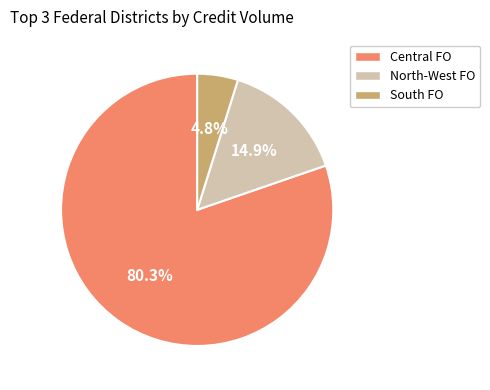

Is there a majority slice in this chart?

Yes